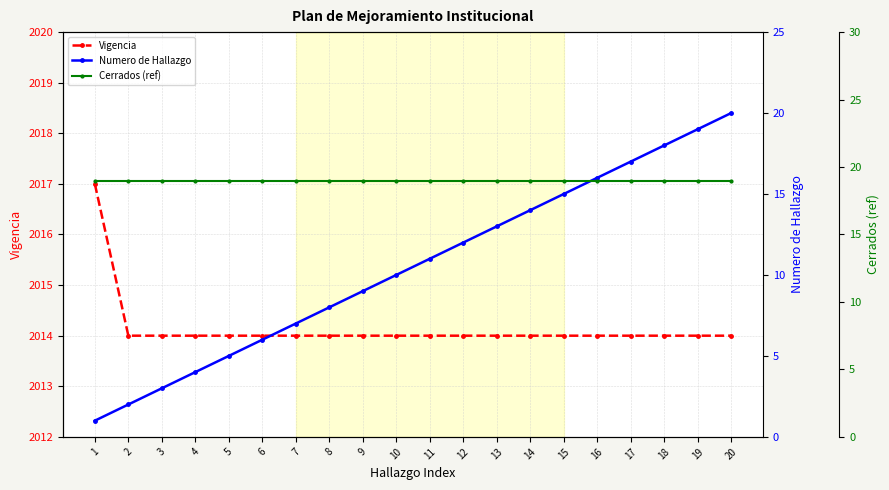

The value of Vigencia at 20 is 2691. True or false?

False